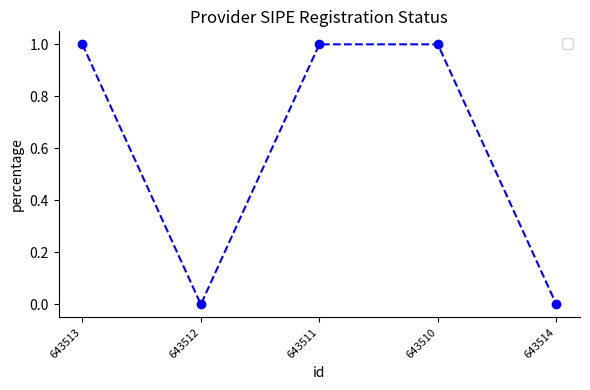

The chart shows a value of 2 at 643510. True or false?

False